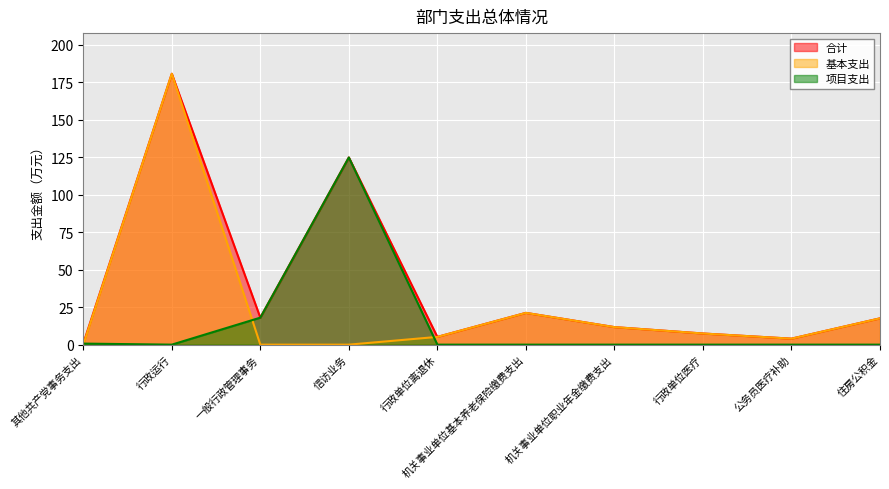

True or false: 基本支出 has more than 2 points higher than both neighbors.

False